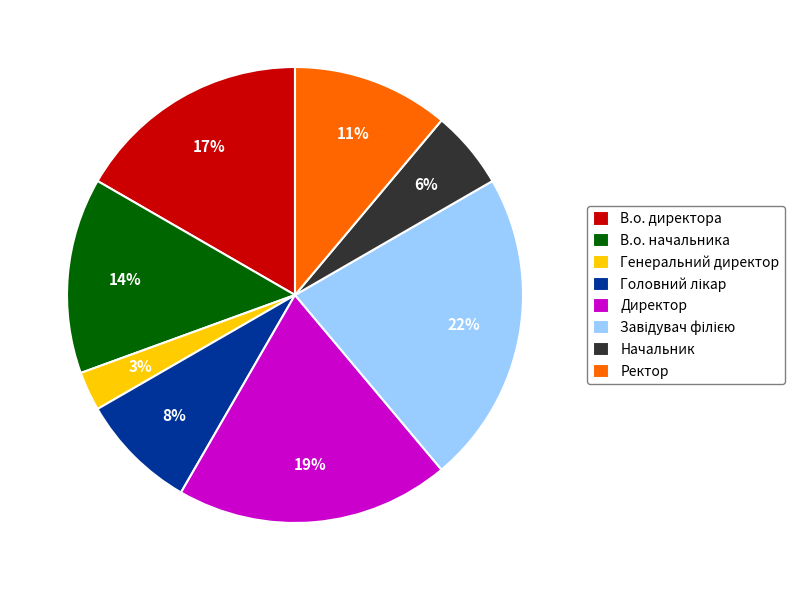

Is the sum of В.о. директора and Начальник greater than half?

No